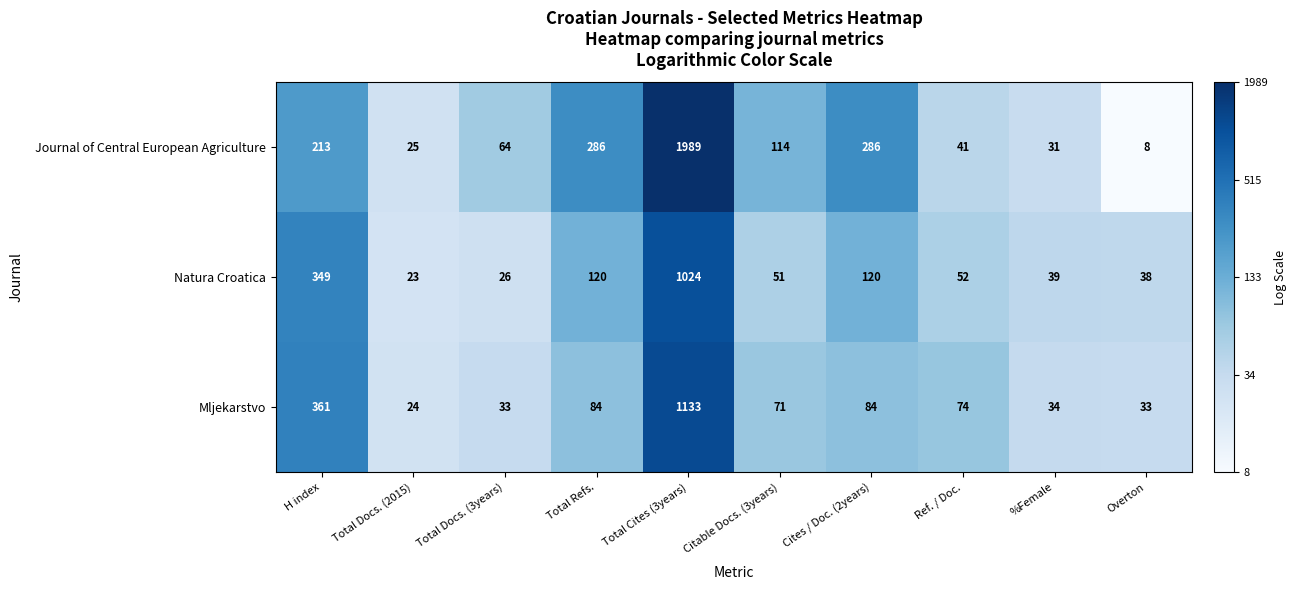

What is the difference between the highest and lowest values at Total Docs. (3years)?

38